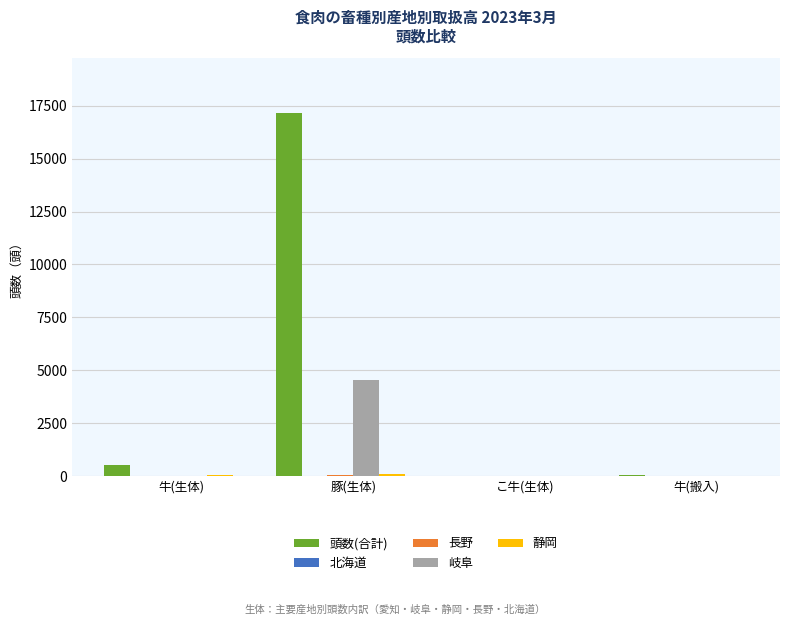

How many groups of bars are there?

4